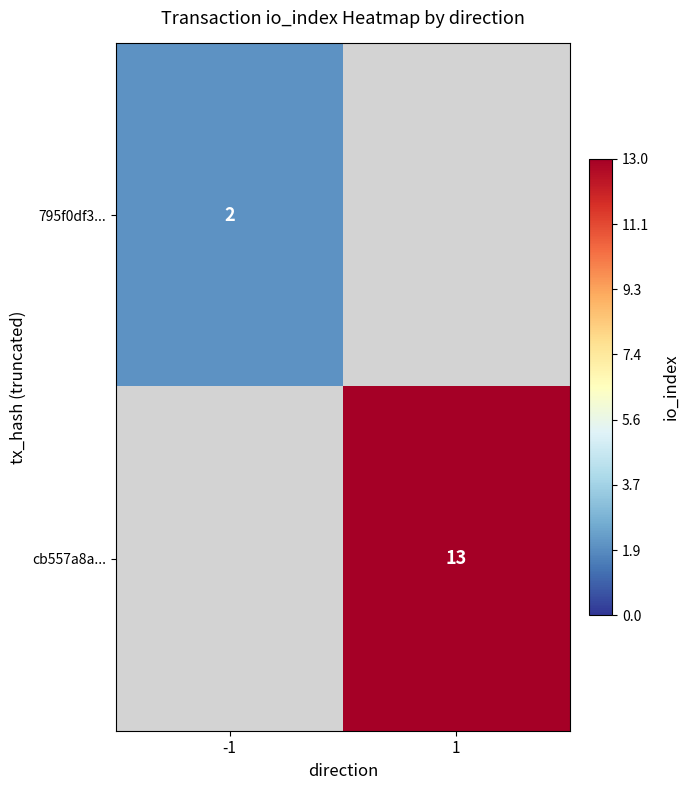

At which category does the chart reach its peak across all series?

1